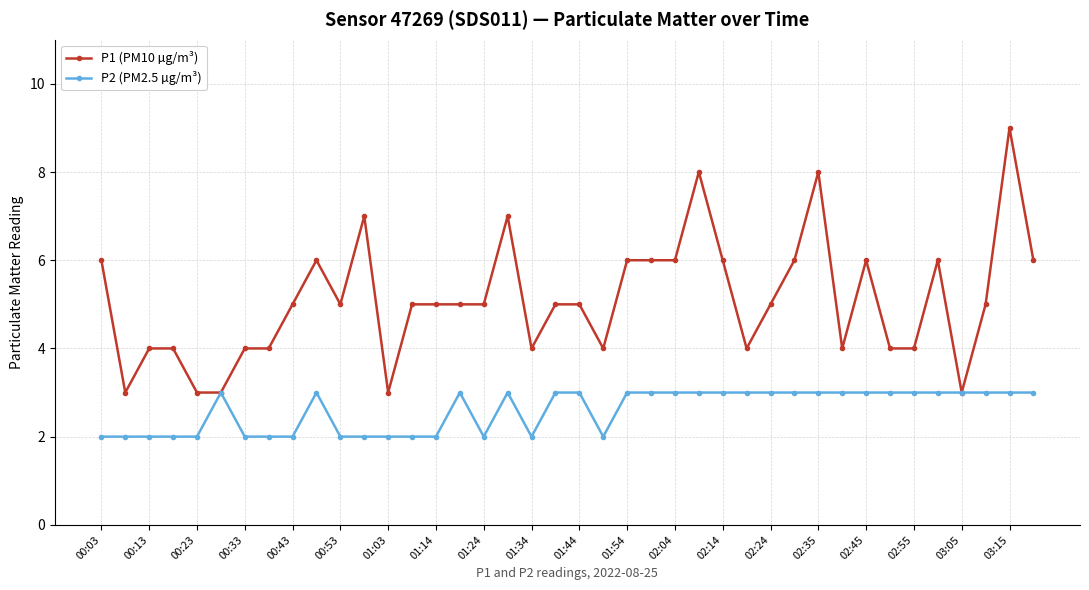

Which series has the widest spread of values?

P1 (PM10 µg/m³)